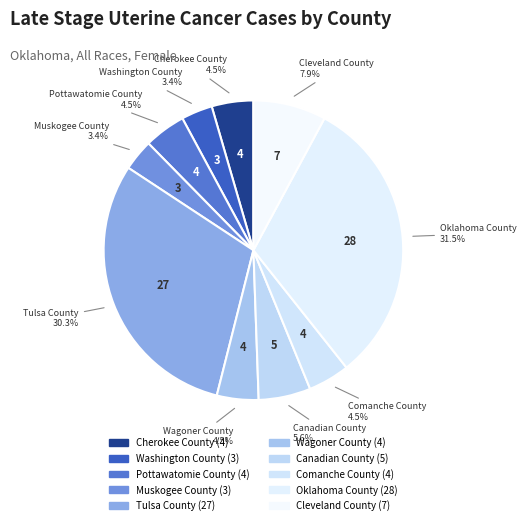

To the nearest percent, what percentage of the pie is Tulsa County?

30%